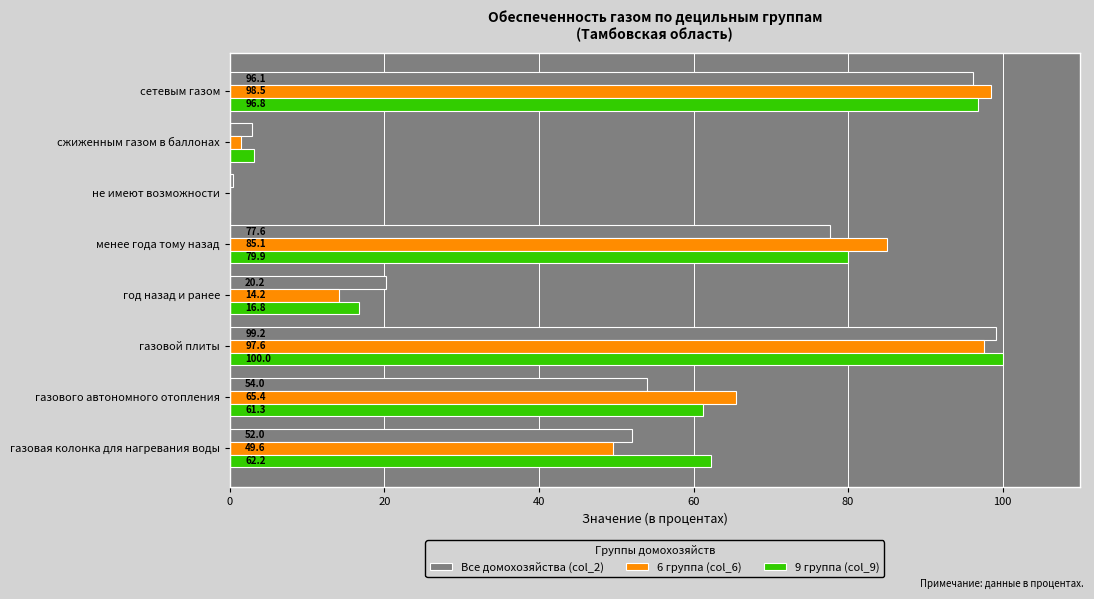

What is the greatest value displayed?

100.0